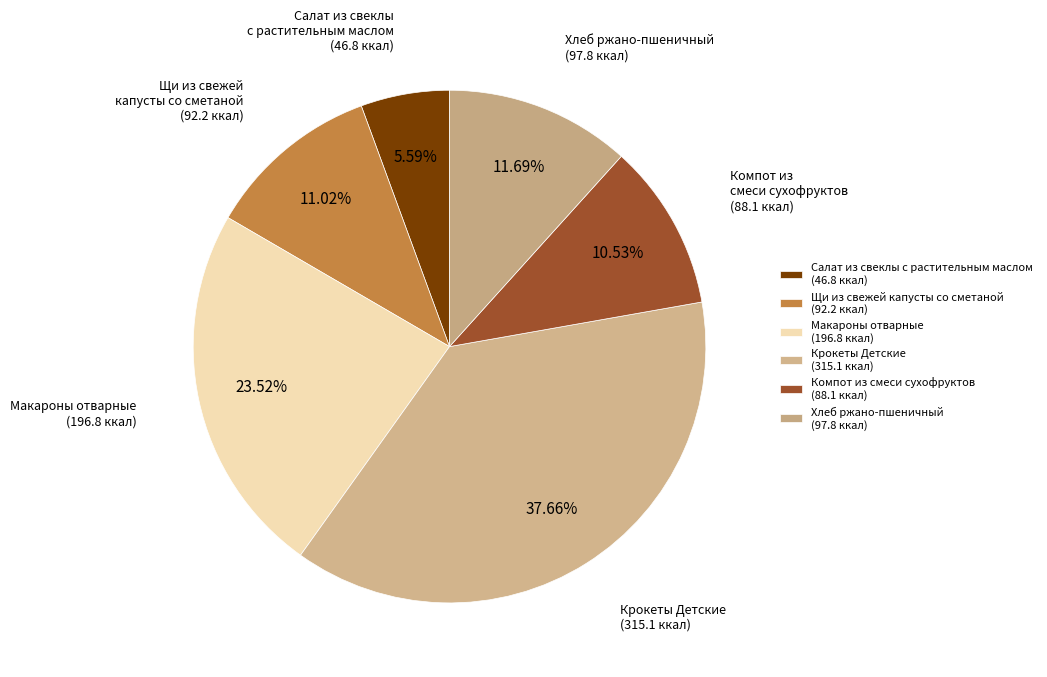

Rank the categories by value from lowest to highest.

Салат из свеклы с растительным маслом, Компот из смеси сухофруктов, Щи из свежей капусты со сметаной, Хлеб ржано-пшеничный, Макароны отварные, Крокеты Детские